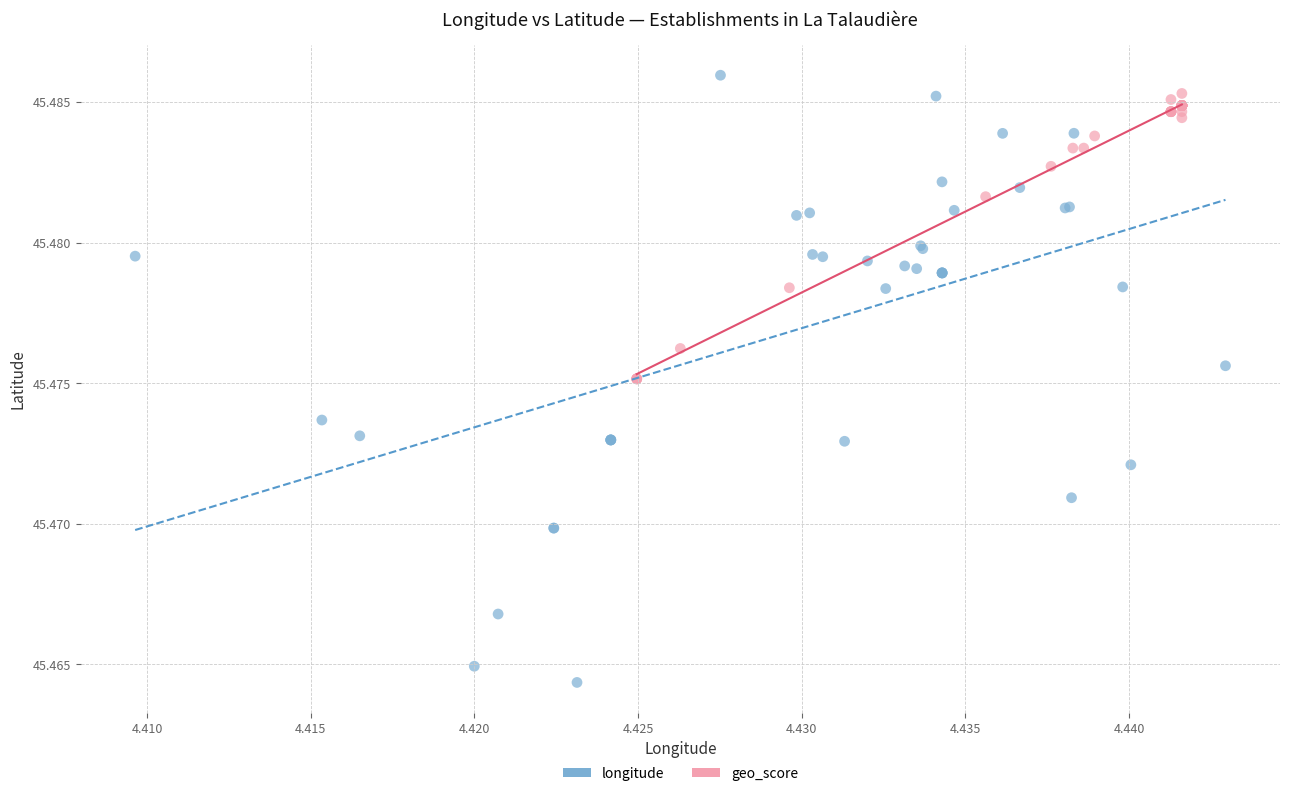

What are all the series names shown in the legend?

longitude, geo_score